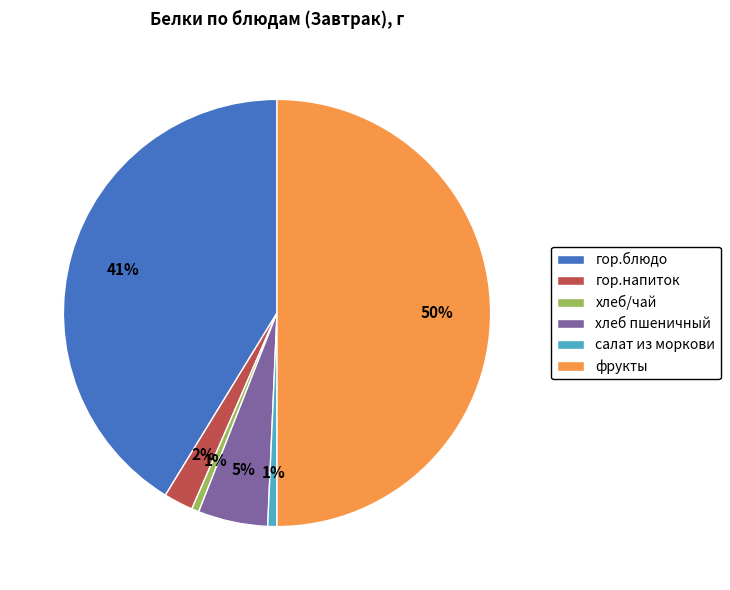

Is хлеб пшеничный the majority of the pie?

No